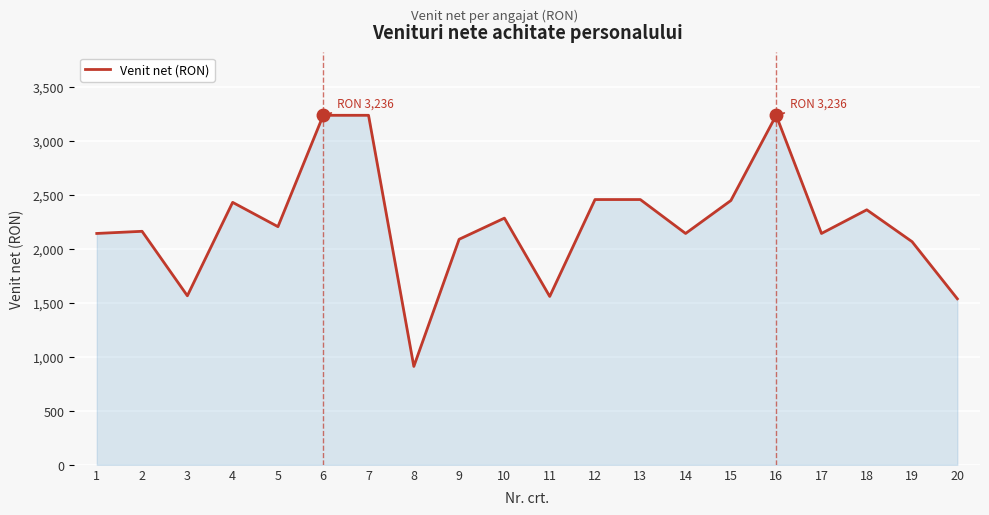

What is the smallest value displayed?

911